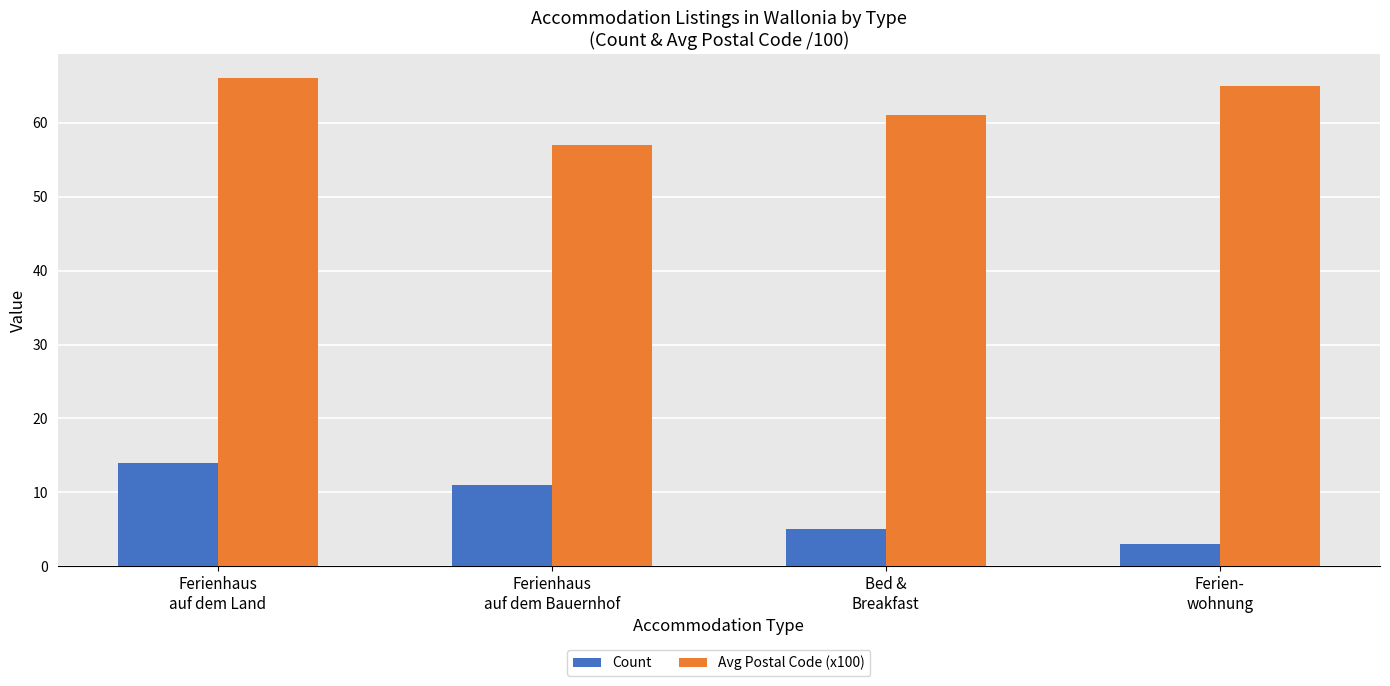

What is the label of the 3rd bar from the left?

Bed &
Breakfast